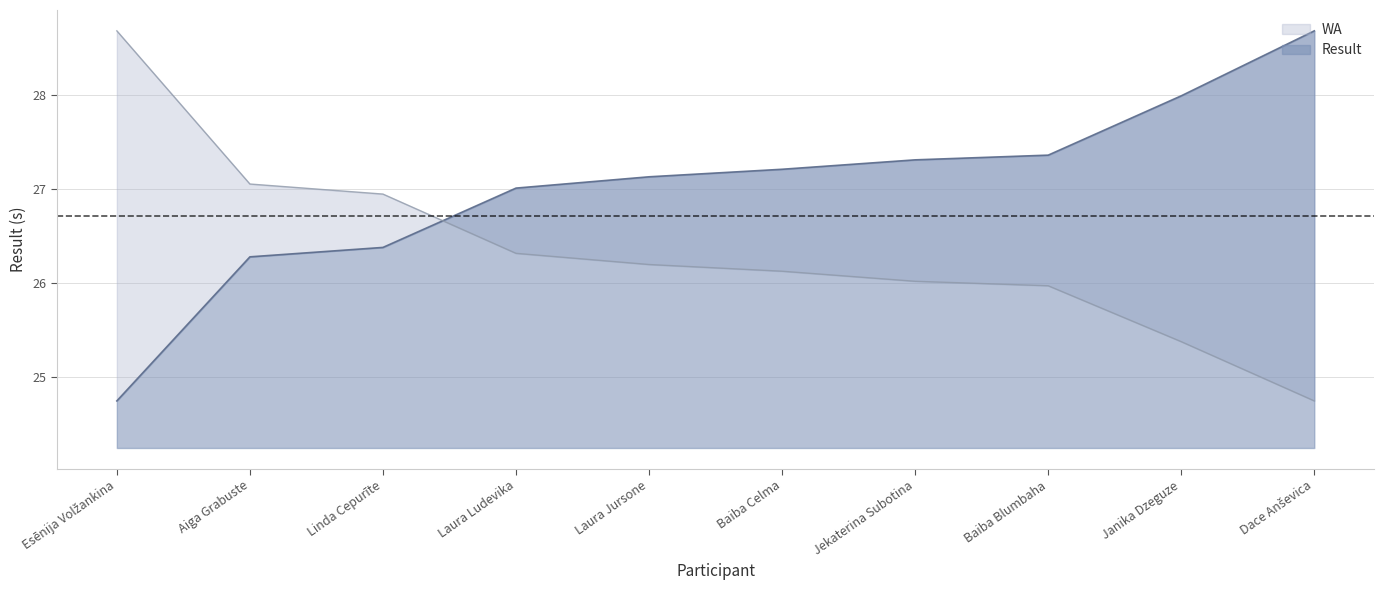

What is the total value across all series at Aiga Grabuste?

53.3